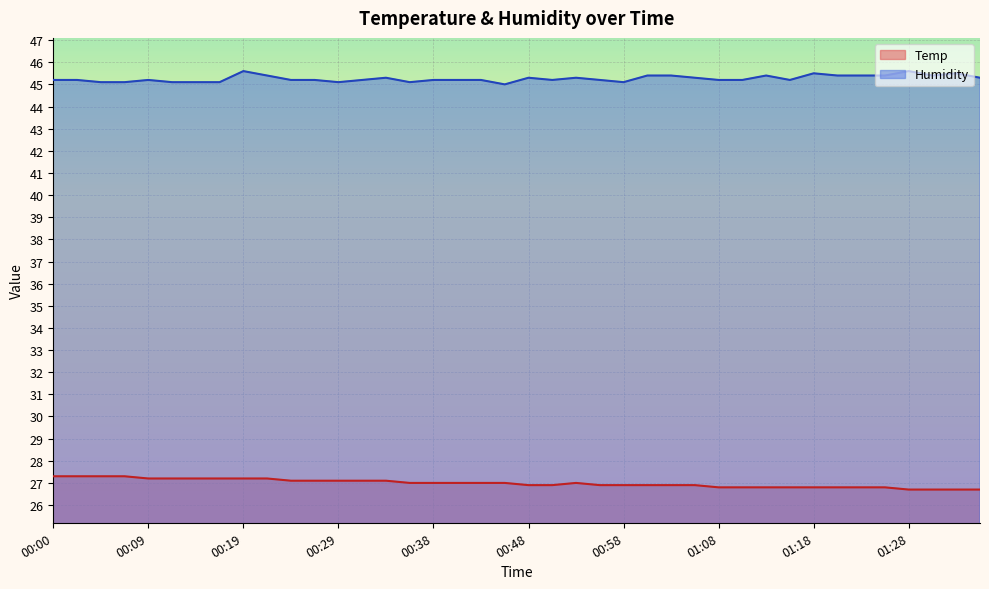

What are all the series names shown in the legend?

Temp, Humidity